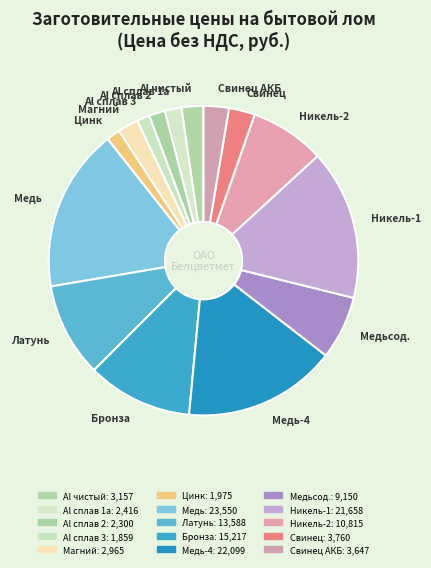

Is it true that Медь-4 is 28% of the pie?

False